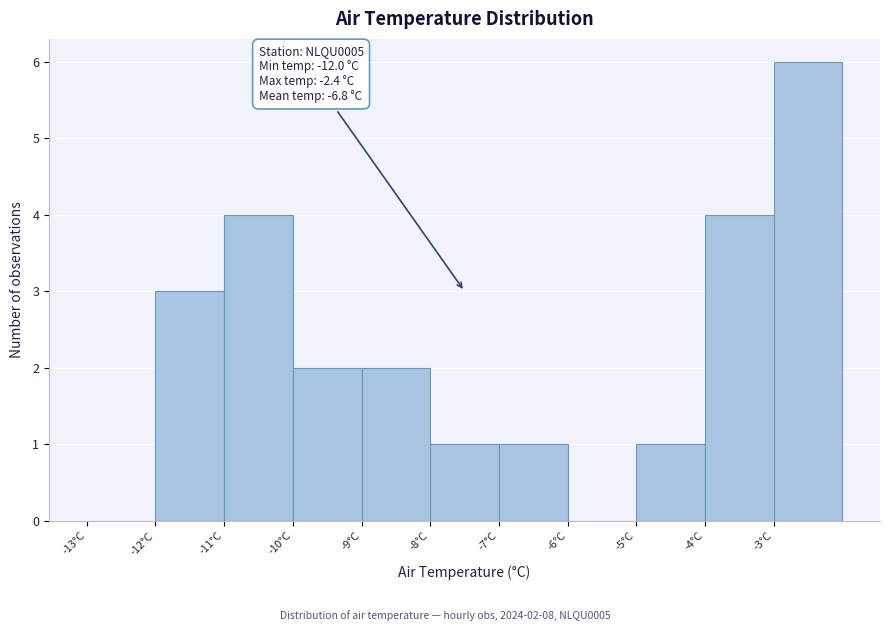

Over which range of the x-axis is the bar tallest?

-3 to -2